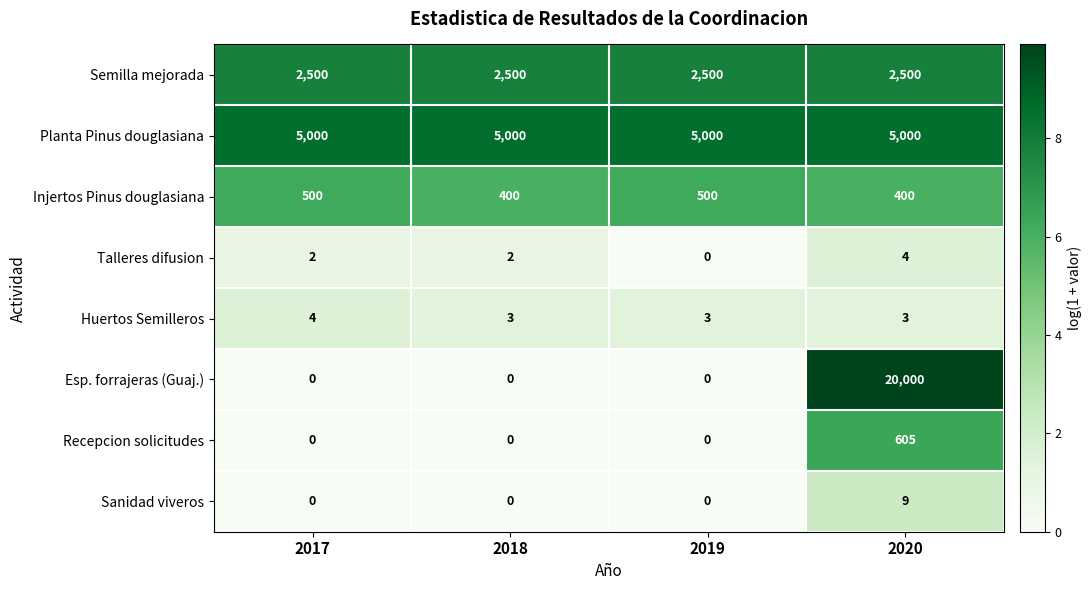

What is the sum of all Sanidad viveros values?

9